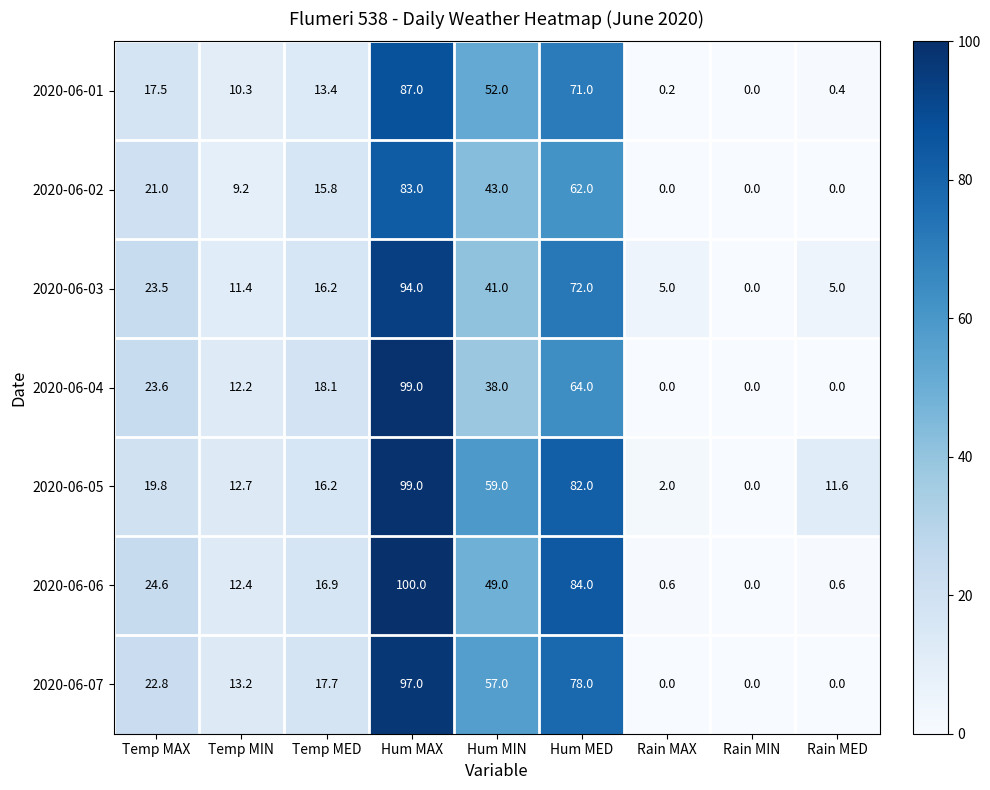

At Hum MED, list the series in order from smallest to largest.

2020-06-02, 2020-06-04, 2020-06-01, 2020-06-03, 2020-06-07, 2020-06-05, 2020-06-06